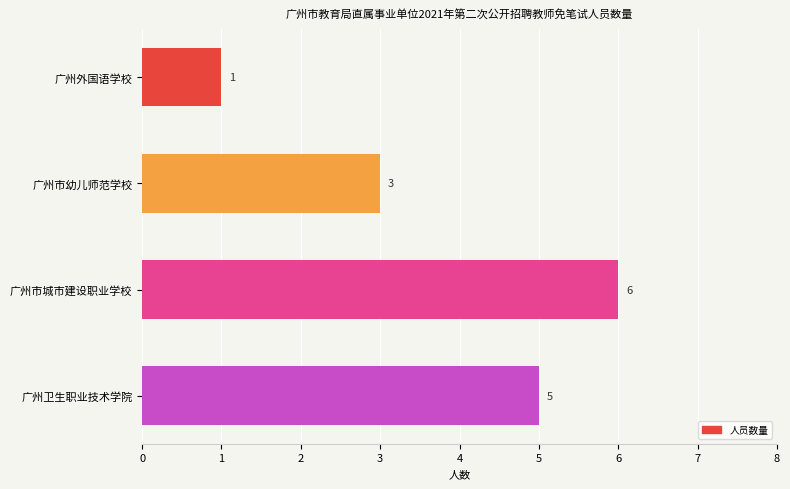

What is the difference between the maximum and minimum values?

5